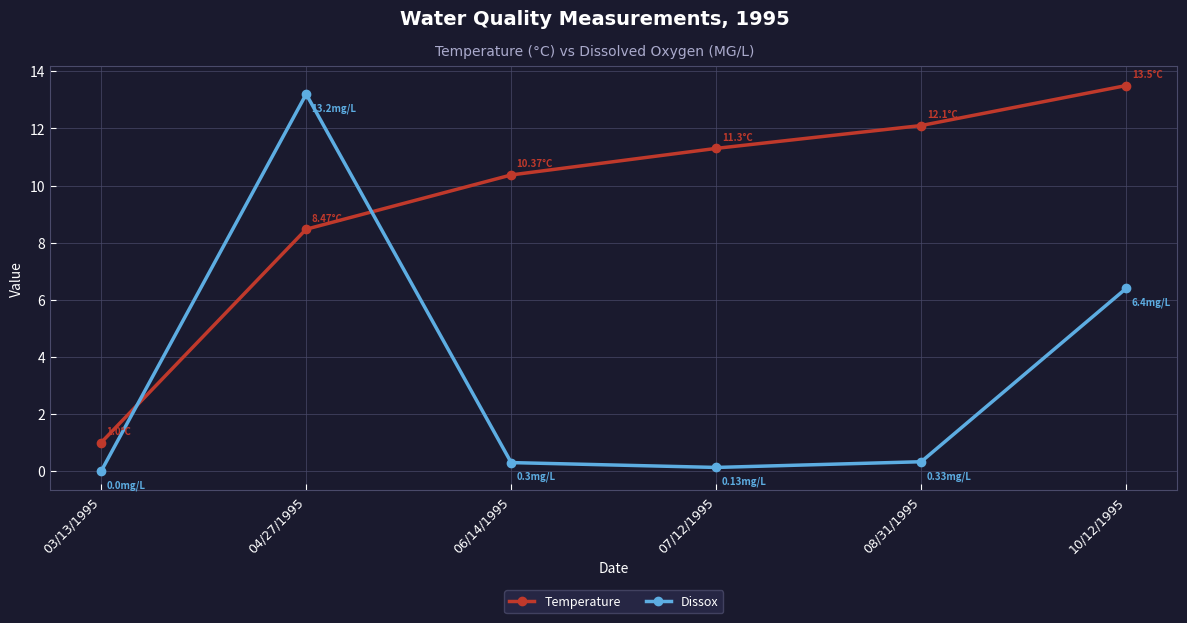

What is the sum of all Temperature values?

56.7